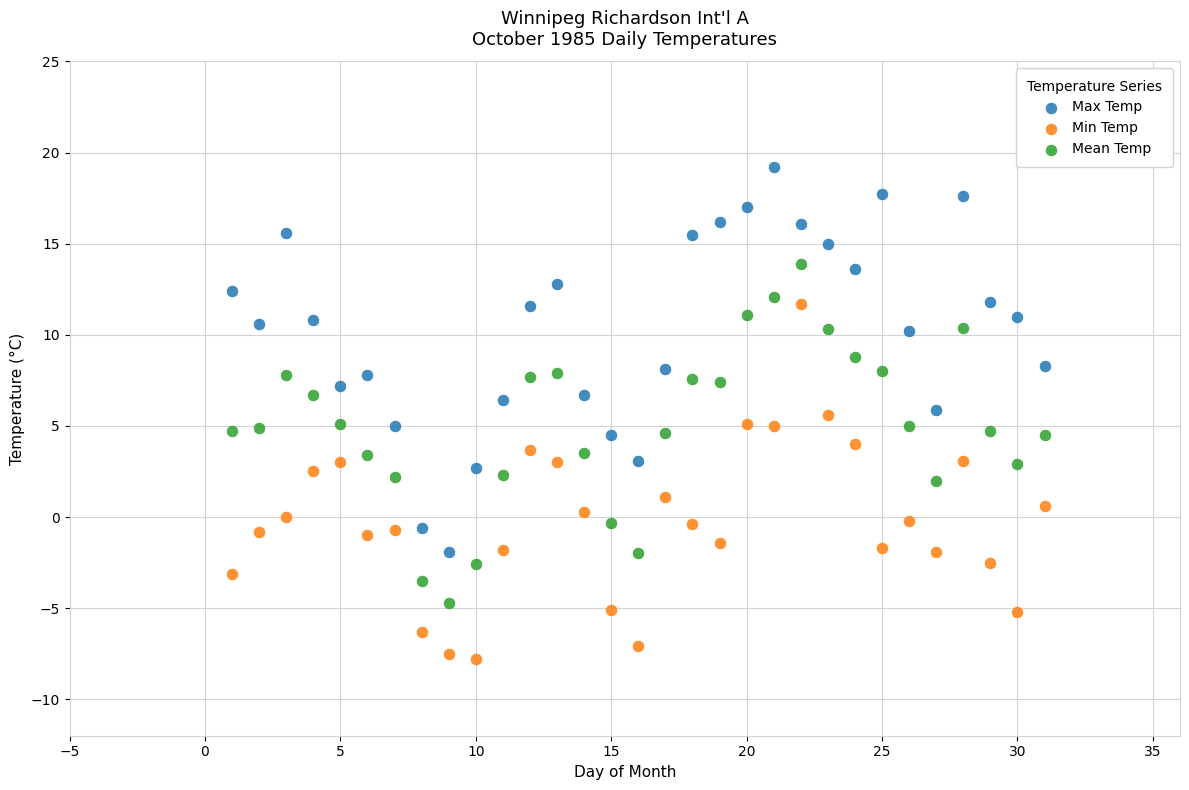

Across all data points, what is the range of X values (max minus min)?

30.0